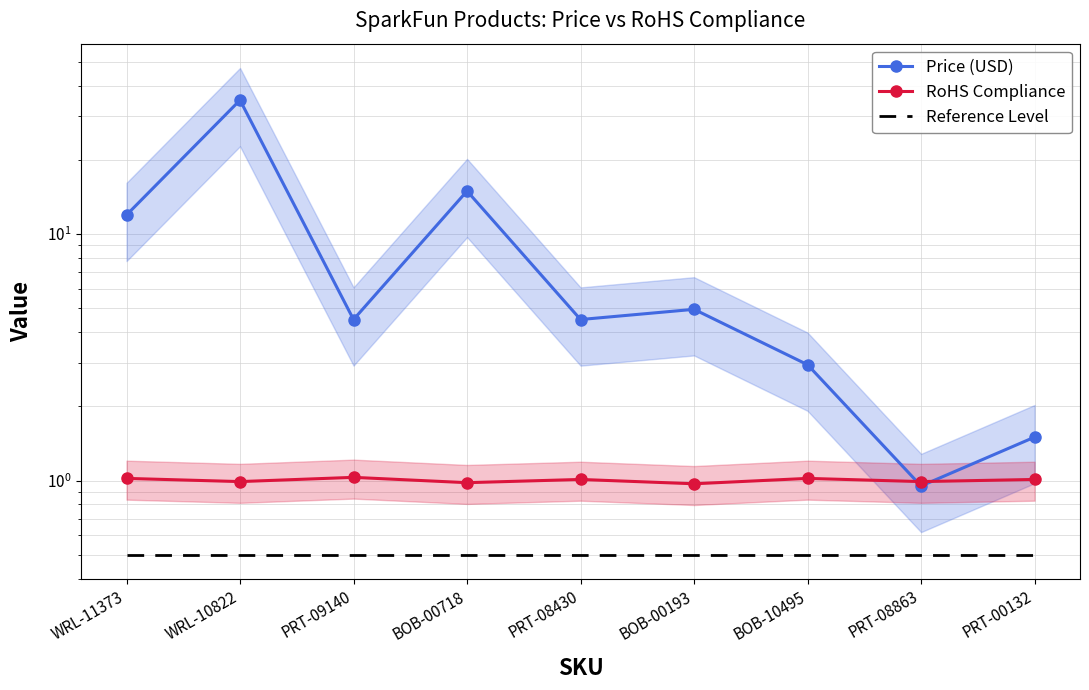

What is the approximate value of Price (USD) at PRT-00132?

1.5